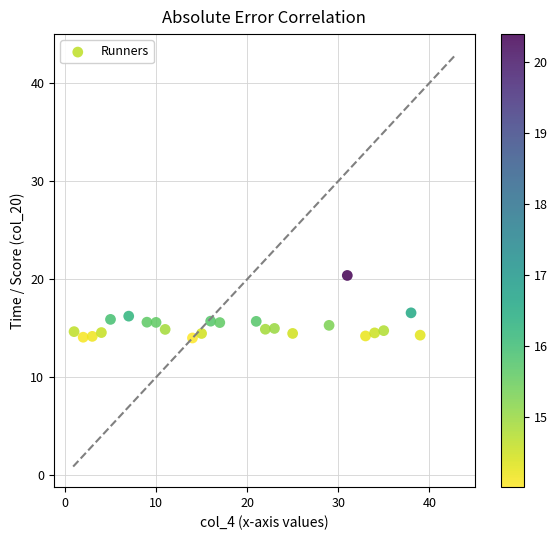

What is the range of X values (max minus min)?

38.0